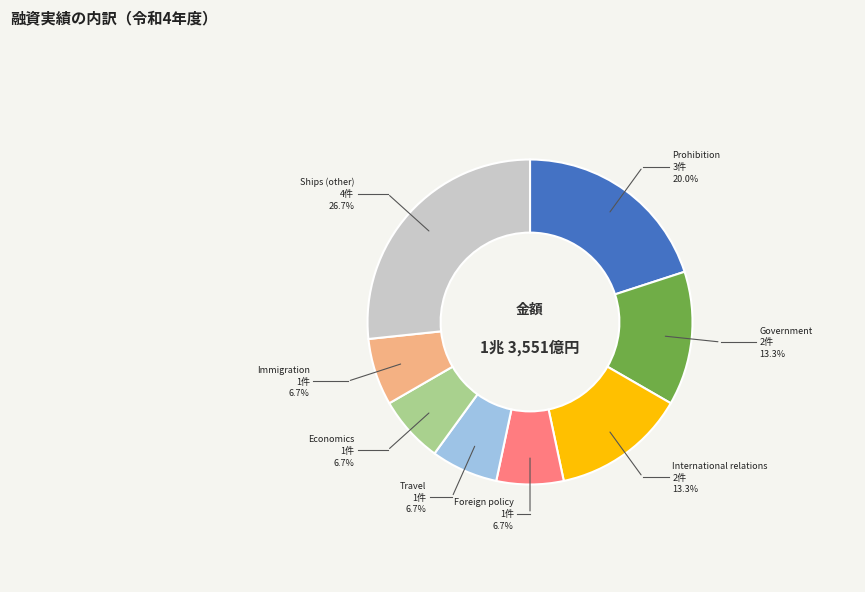

Is there a majority slice in this chart?

No